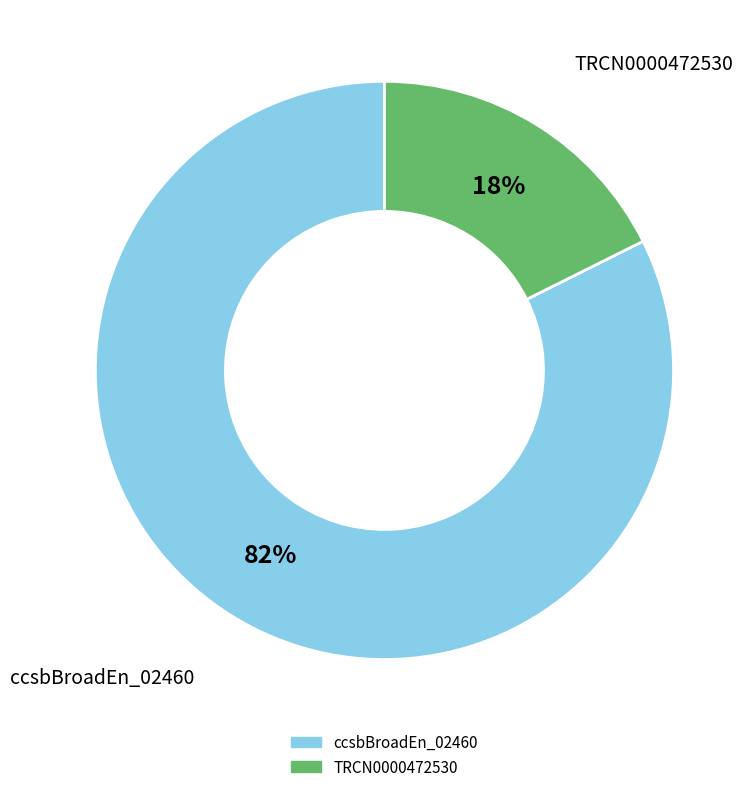

To the nearest percent, what is the average slice percentage?

50%